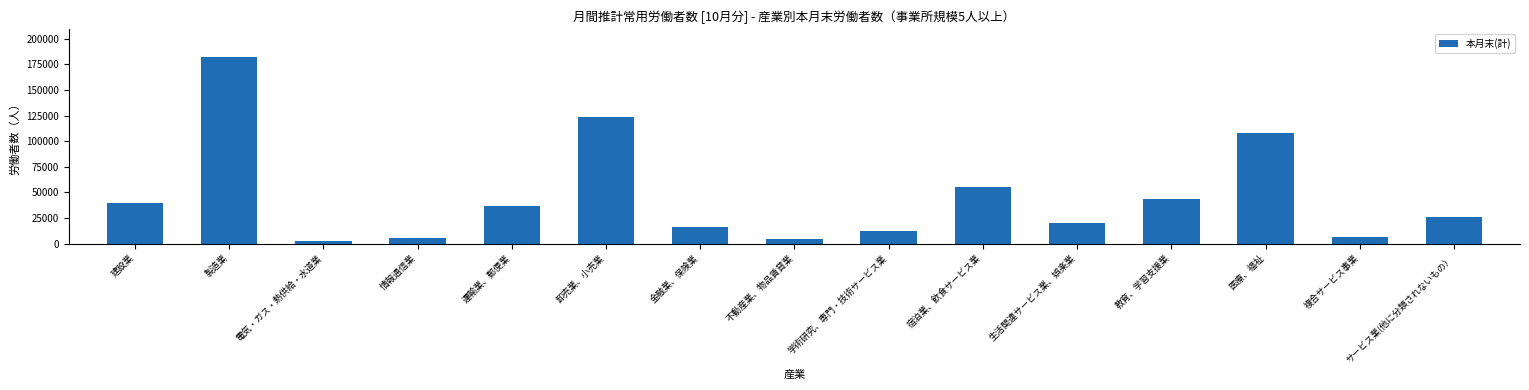

The chart shows a value of 108221 at 医療、福祉. True or false?

True